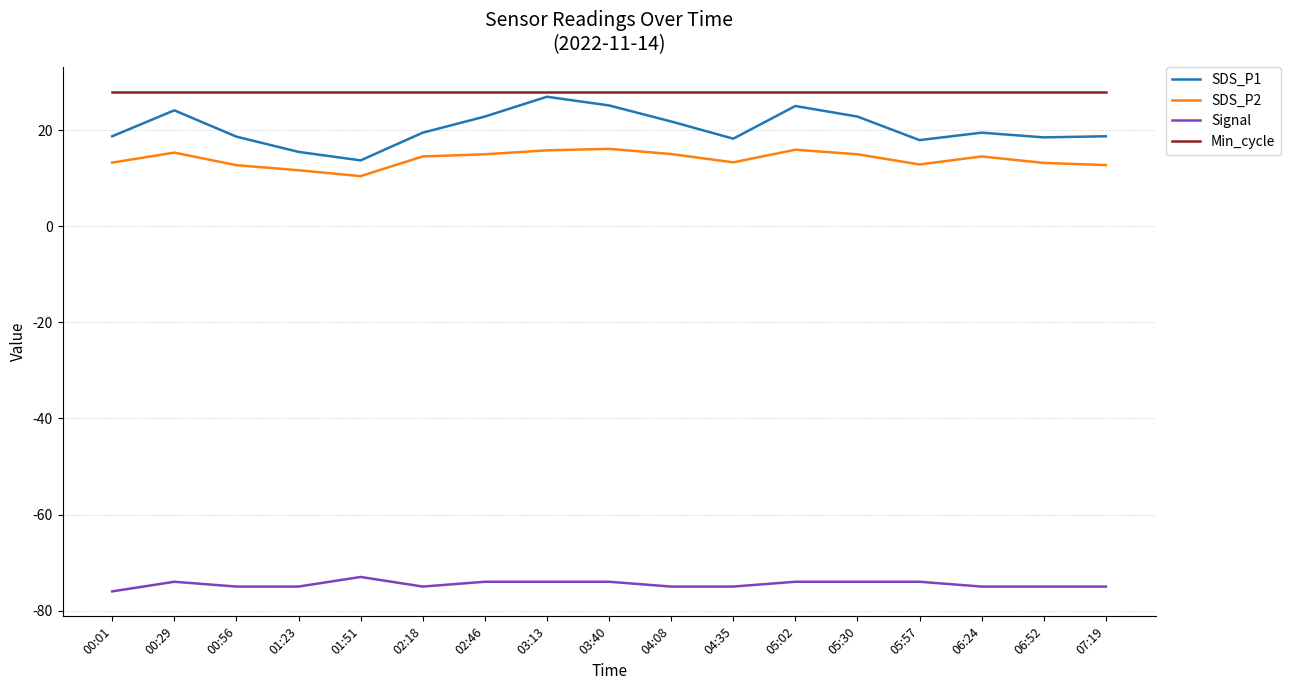

Which series has the largest total across all categories?

Min_cycle